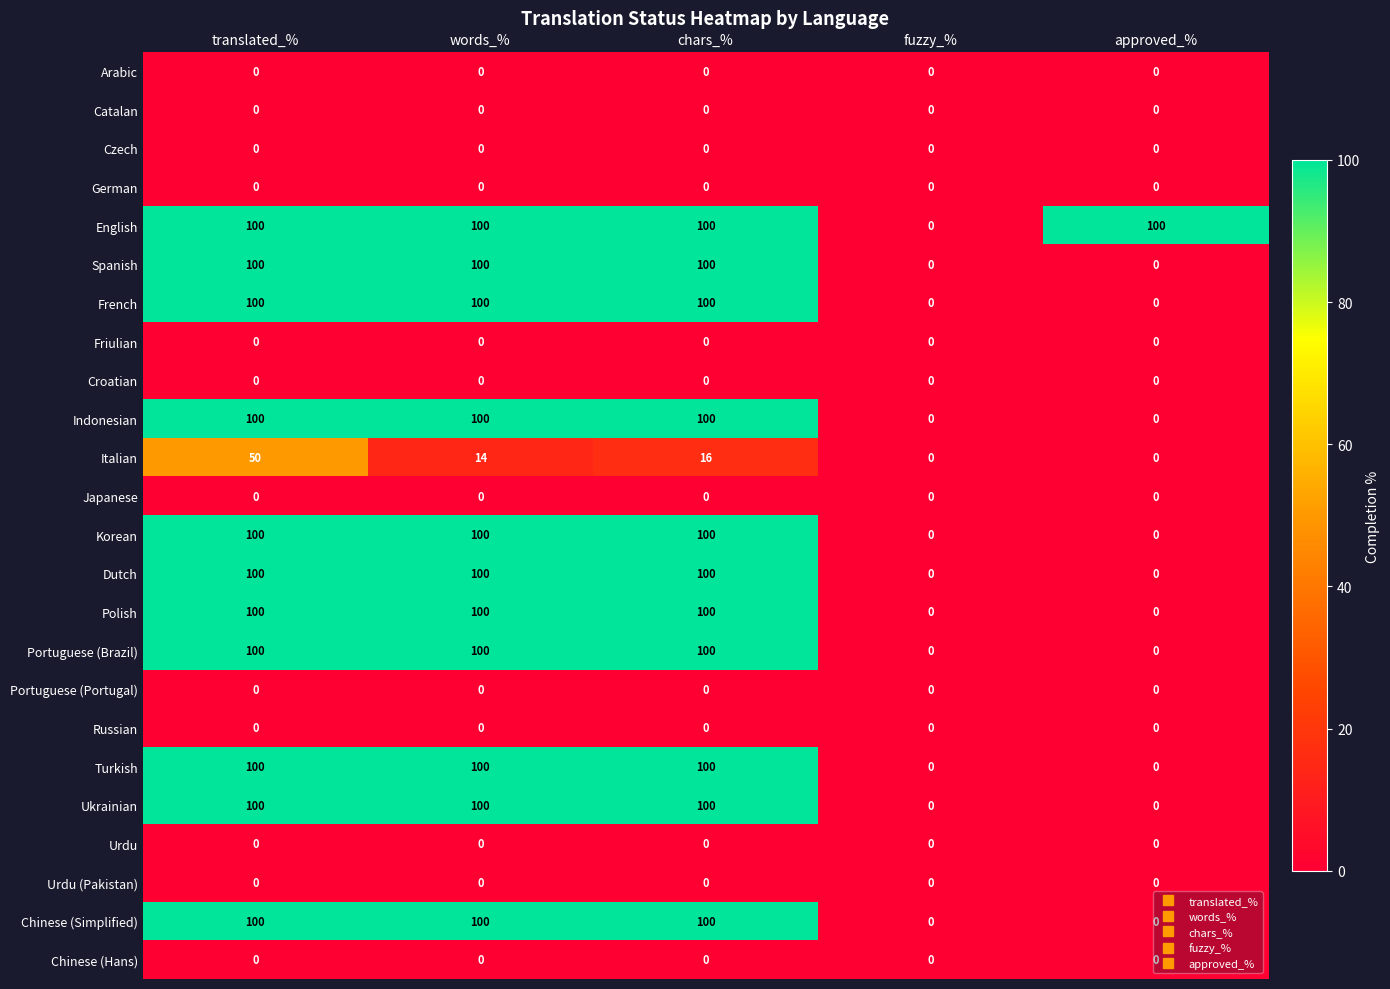

Which series has the largest total across all categories?

English